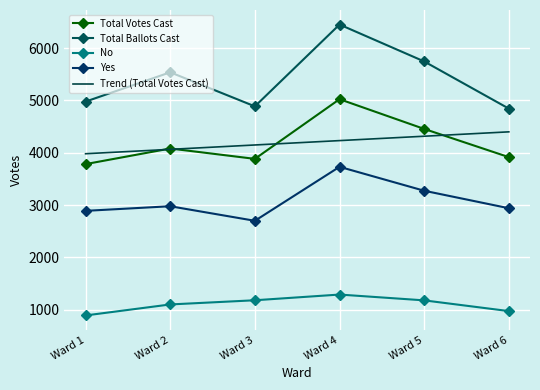

Reading left to right, what are all the values shown in this chart?

Total Votes Cast: Ward 1=3784.0	Ward 2=4082.0	Ward 3=3884.0	Ward 4=5024.0	Ward 5=4456.0	Ward 6=3917.0
Total Ballots Cast: Ward 1=4978.0	Ward 2=5538.0	Ward 3=4887.0	Ward 4=6450.0	Ward 5=5745.0	Ward 6=4844.0
No: Ward 1=893.0	Ward 2=1103.0	Ward 3=1183.0	Ward 4=1292.0	Ward 5=1181.0	Ward 6=976.0
Yes: Ward 1=2891.0	Ward 2=2979.0	Ward 3=2701.0	Ward 4=3732.0	Ward 5=3275.0	Ward 6=2941.0
Trend (Total Votes Cast): Ward 1=3982.1	Ward 2=4065.7	Ward 3=4149.4	Ward 4=4233.0	Ward 5=4316.6	Ward 6=4400.2